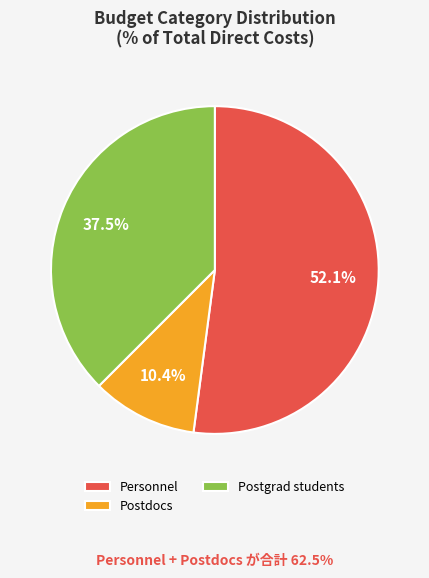

Between Personnel and Postdocs, which is larger?

Personnel